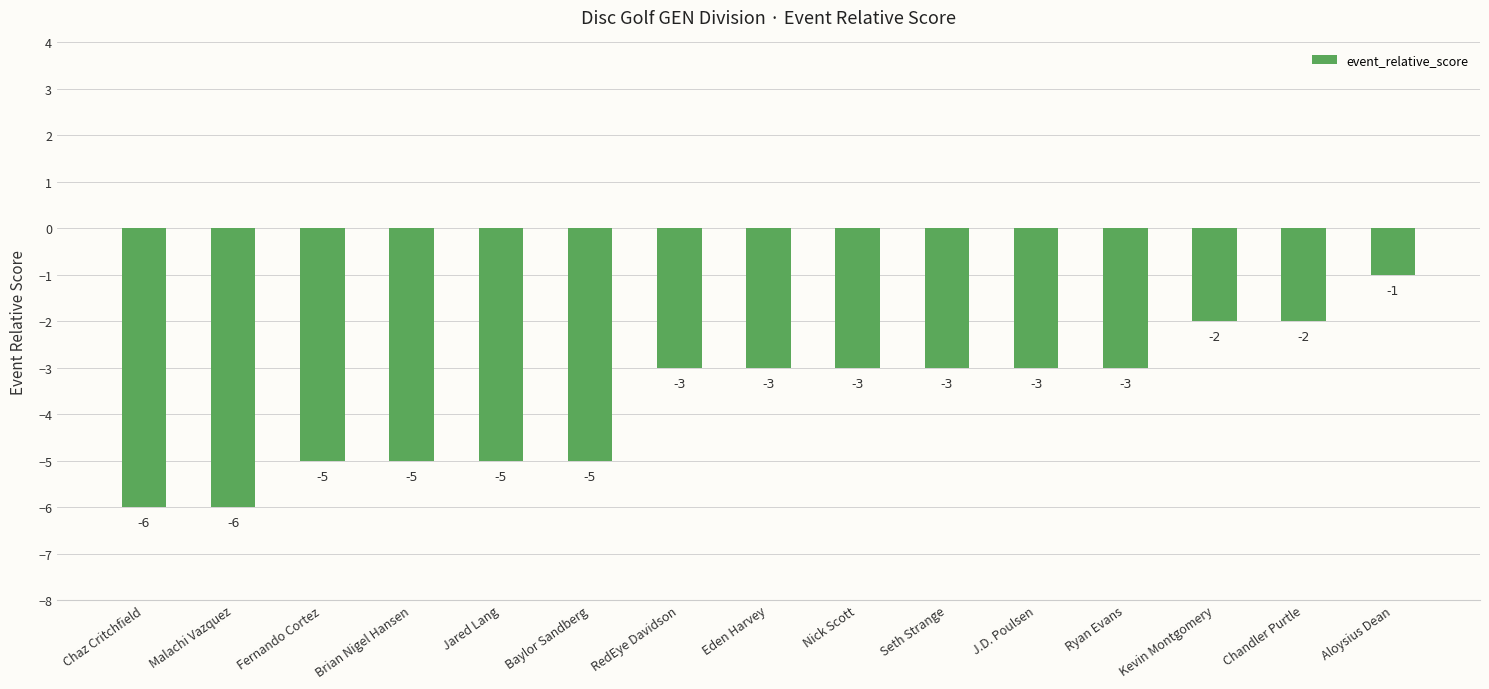

Reading left to right, transcribe all the data shown in this chart.

Chaz Critchfield=-6	Malachi Vazquez=-6	Fernando Cortez=-5	Brian Nigel Hansen=-5	Jared Lang=-5	Baylor Sandberg=-5	RedEye Davidson=-3	Eden Harvey=-3	Nick Scott=-3	Seth Strange=-3	J.D. Poulsen=-3	Ryan Evans=-3	Kevin Montgomery=-2	Chandler Purtle=-2	Aloysius Dean=-1